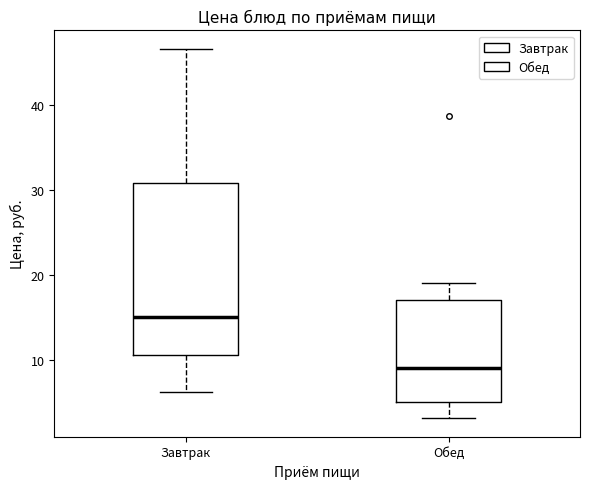

Comparing the boxes themselves (not the whiskers), which one is the tallest?

Завтрак